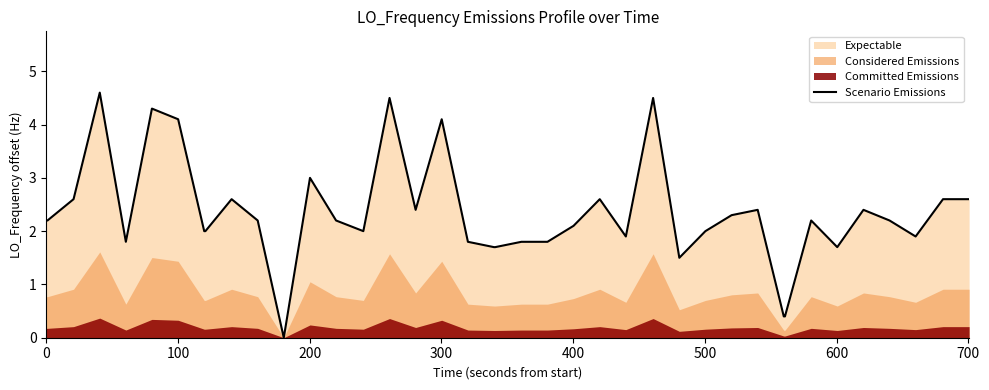

How many lines are shown in the chart?

1